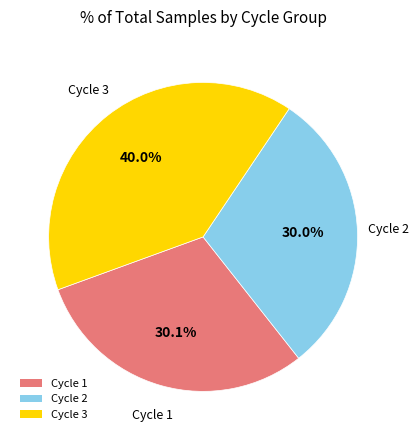

To the nearest percent, what is the average slice percentage?

33%